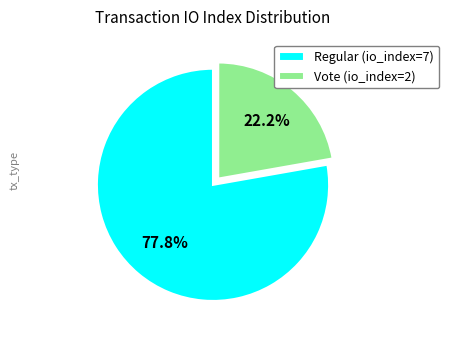

True or false: Vote accounts for 22% of the total.

True